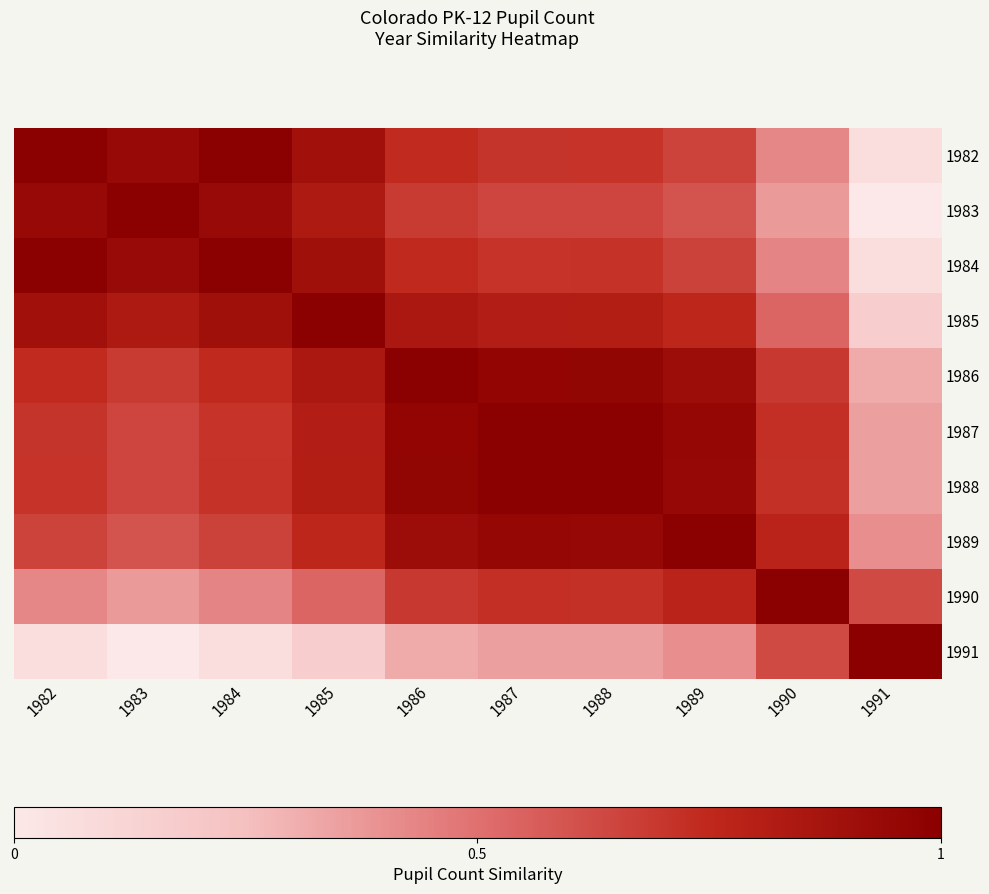

Between 1988 and 1987, which is larger?

1988